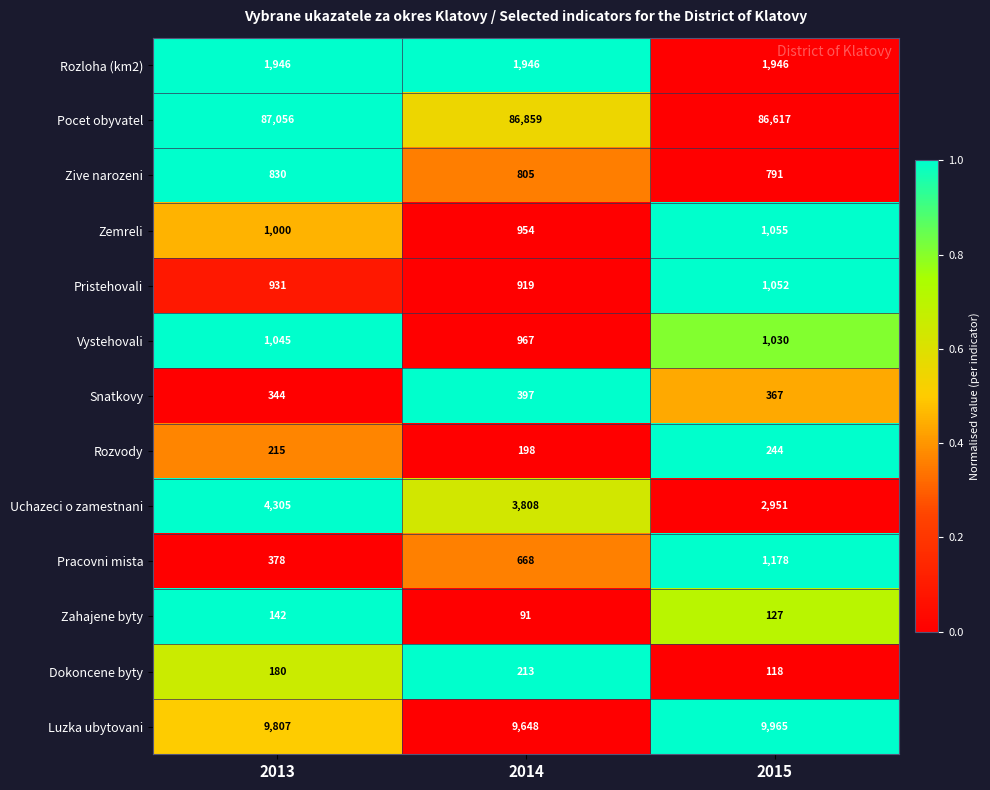

What is the sum of all Luzka ubytovani values?

29420